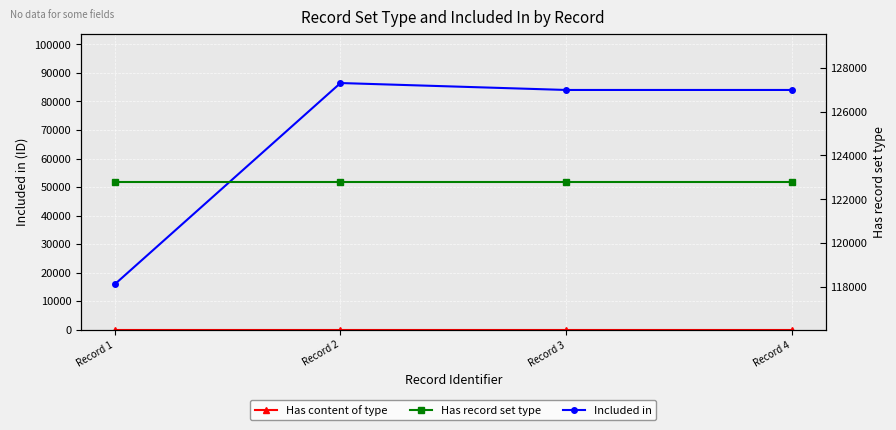

True or false: Has record set type has a value of 41119 at Record 2.

False